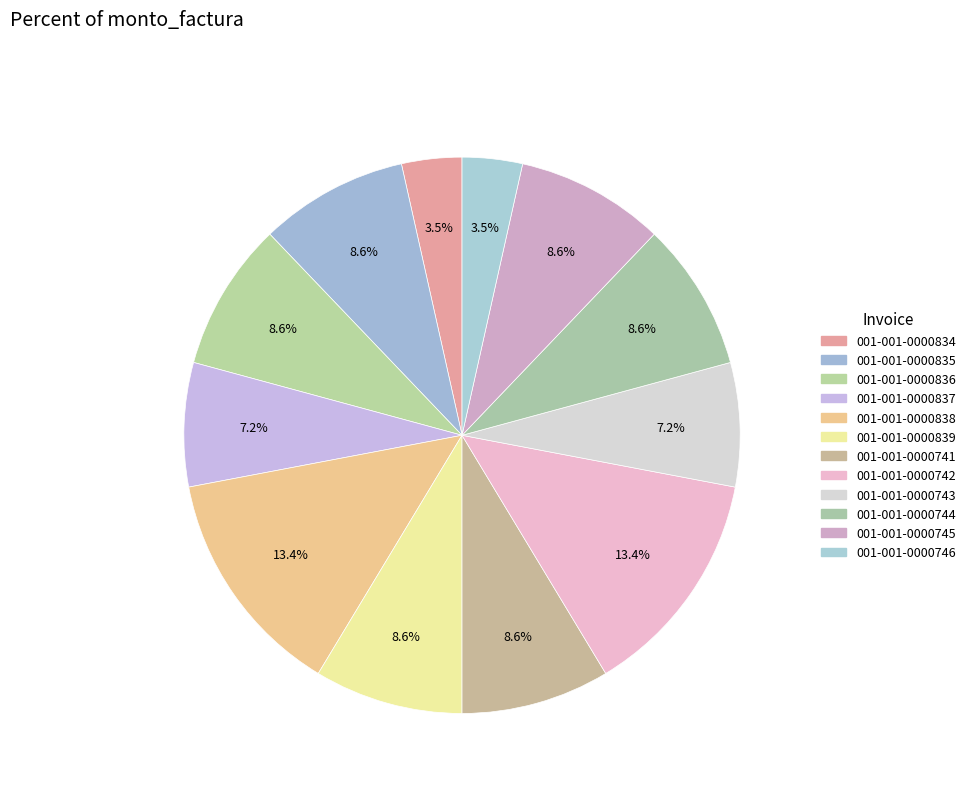

Which has a higher value, 001-001-0000741 or 001-001-0000742?

001-001-0000742